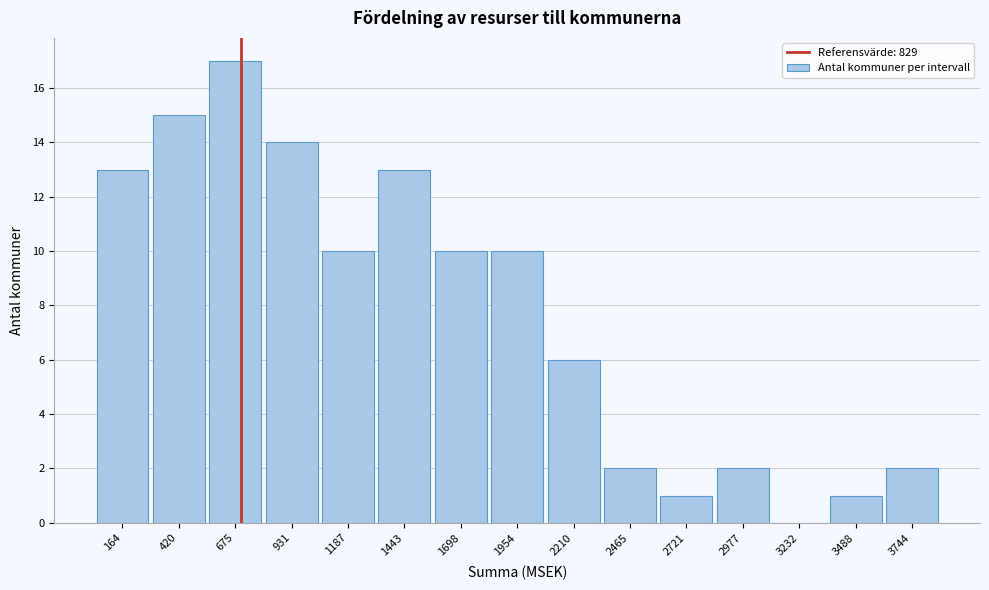

Reading right to left, extract all data points from this chart.

3744=2	3488=1	3232=0	2977=2	2721=1	2465=2	2210=6	1954=10	1698=10	1443=13	1187=10	931=14	675=17	420=15	164=13